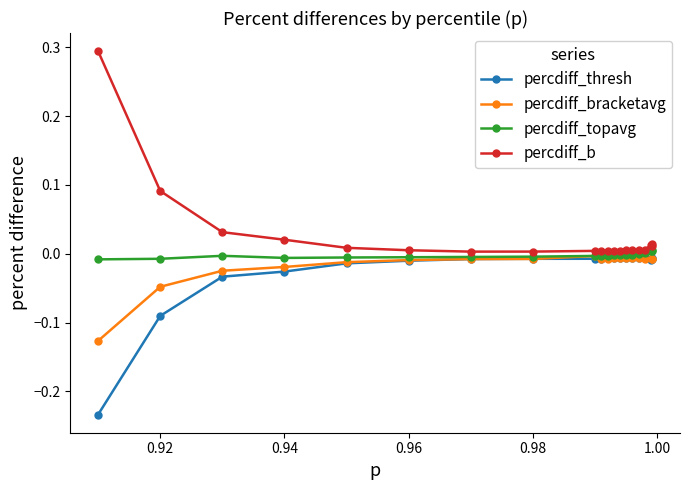

List the series in order of their overall mean, highest first.

percdiff_b, percdiff_topavg, percdiff_bracketavg, percdiff_thresh